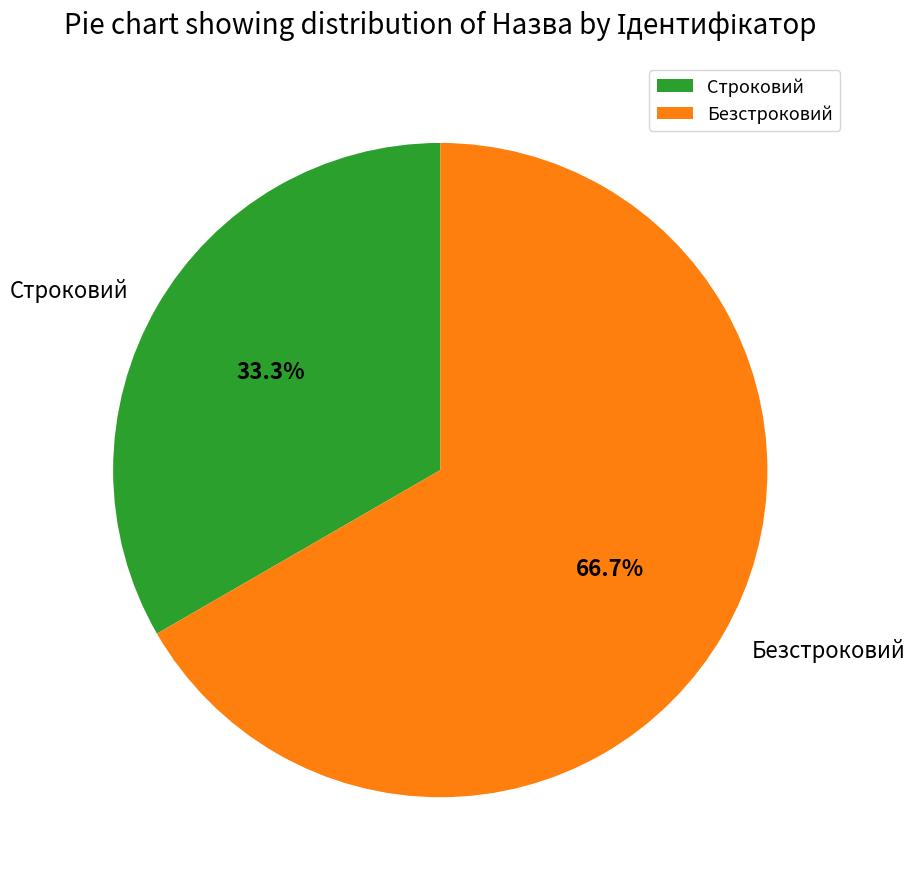

What is the ratio of the value at Строковий to the value at Безстроковий?

0.5